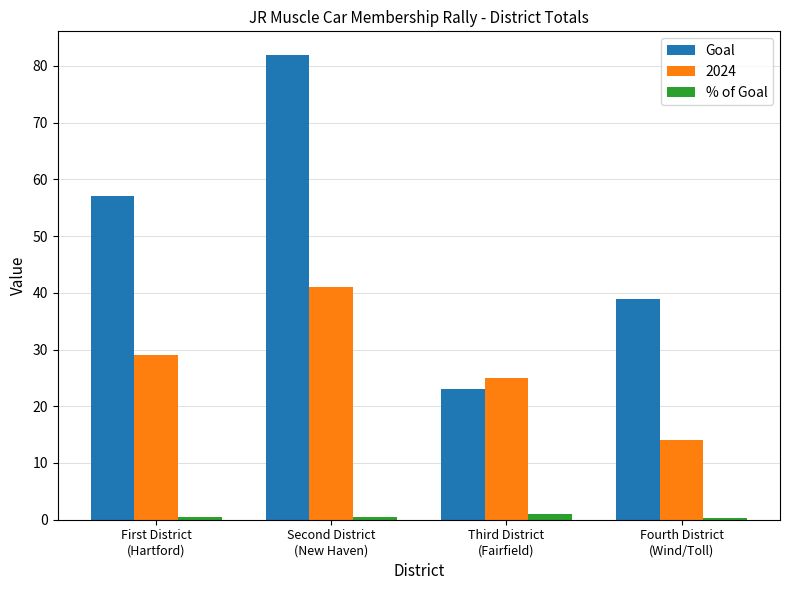

The value of % of Goal at Second District
(New Haven) is 0.5. True or false?

True